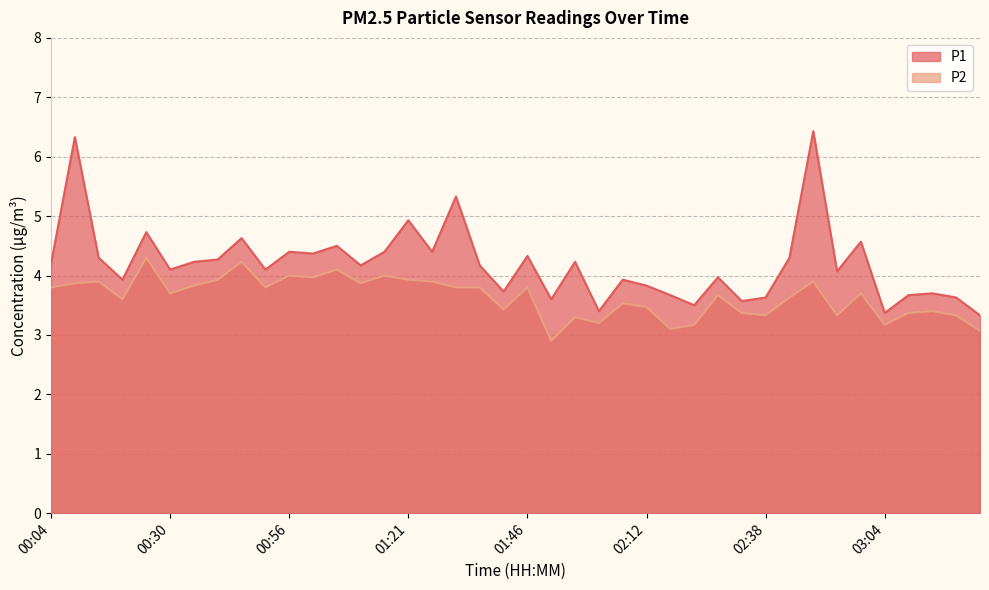

How many data points in P1 are above 4?

24